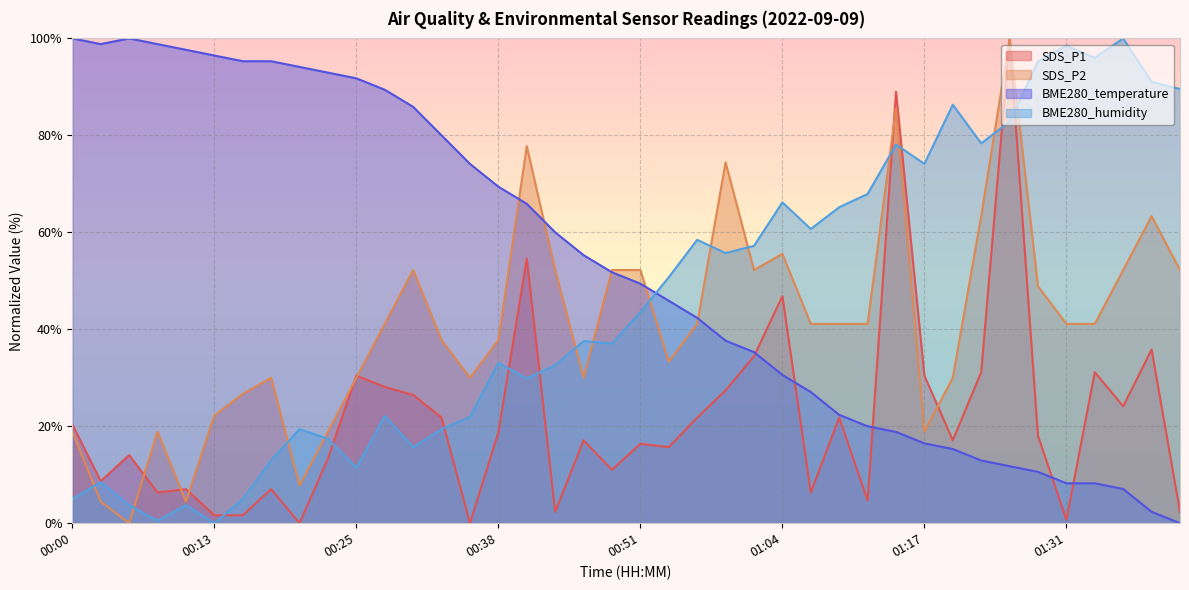

What is the greatest value displayed?

100.0